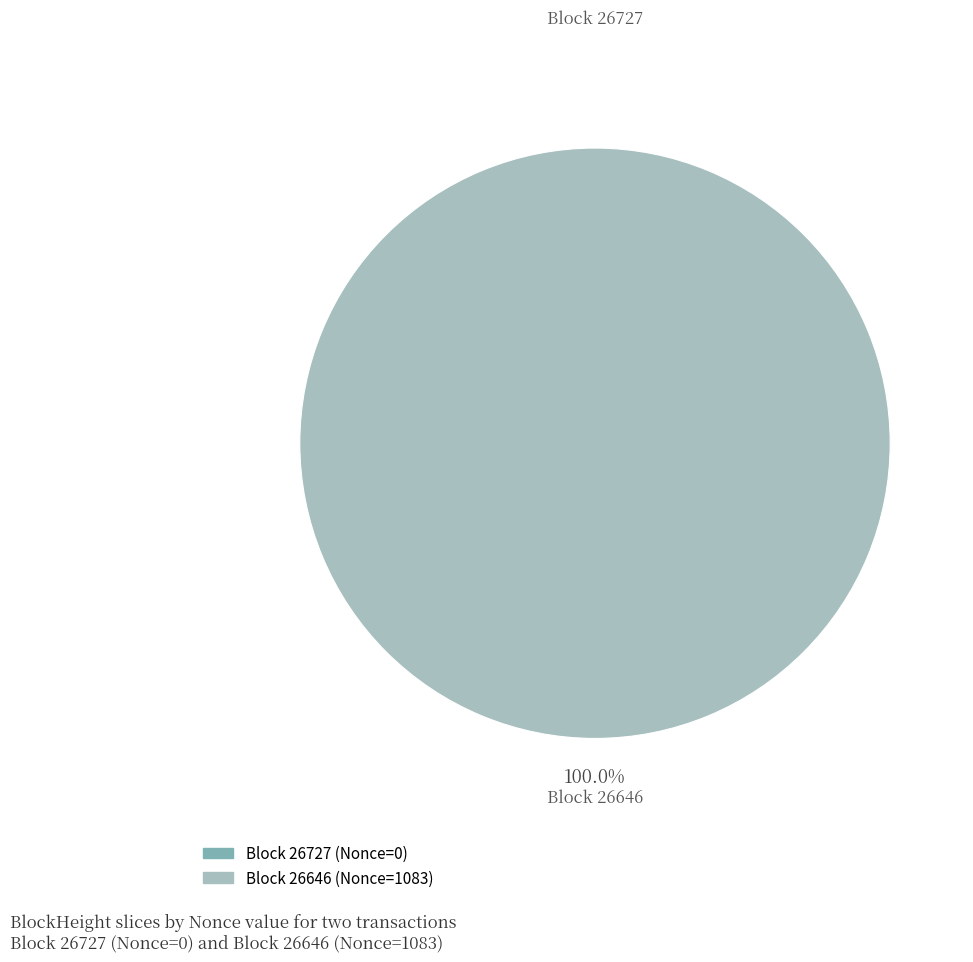

Which has a higher value, 26727 or 26646?

26646